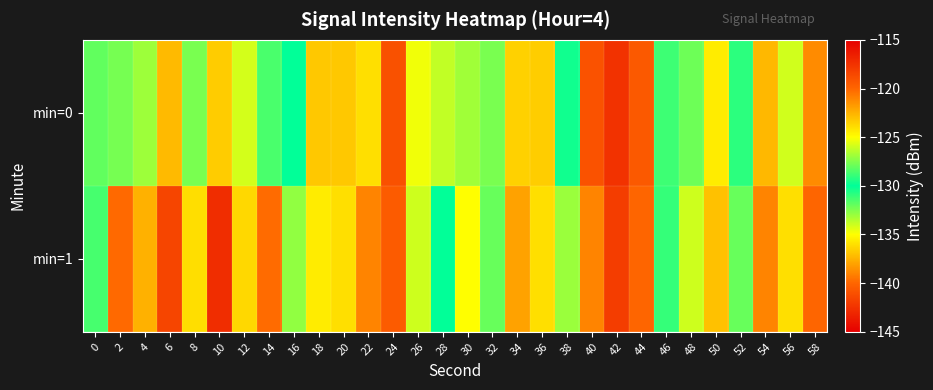

What is the greatest value displayed?

-117.2